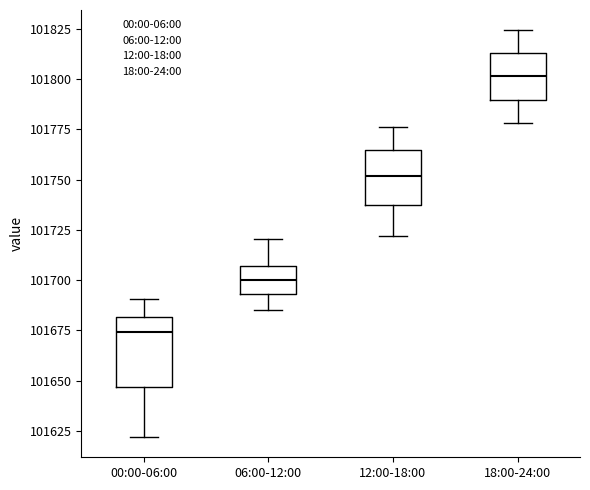

Reading left to right, transcribe this box plot: for each box, give where its median line is, the range the box spans, and where its two whiskers end, as read against the y-axis. The values are not printed on the chart, so give them approximately, as read against the axis.

00:00-06:00: median 101675, box 101645 to 101680, whiskers 101620 to 101690
06:00-12:00: median 101700, box 101695 to 101705, whiskers 101685 to 101720
12:00-18:00: median 101750, box 101735 to 101765, whiskers 101720 to 101775
18:00-24:00: median 101800, box 101790 to 101815, whiskers 101780 to 101825